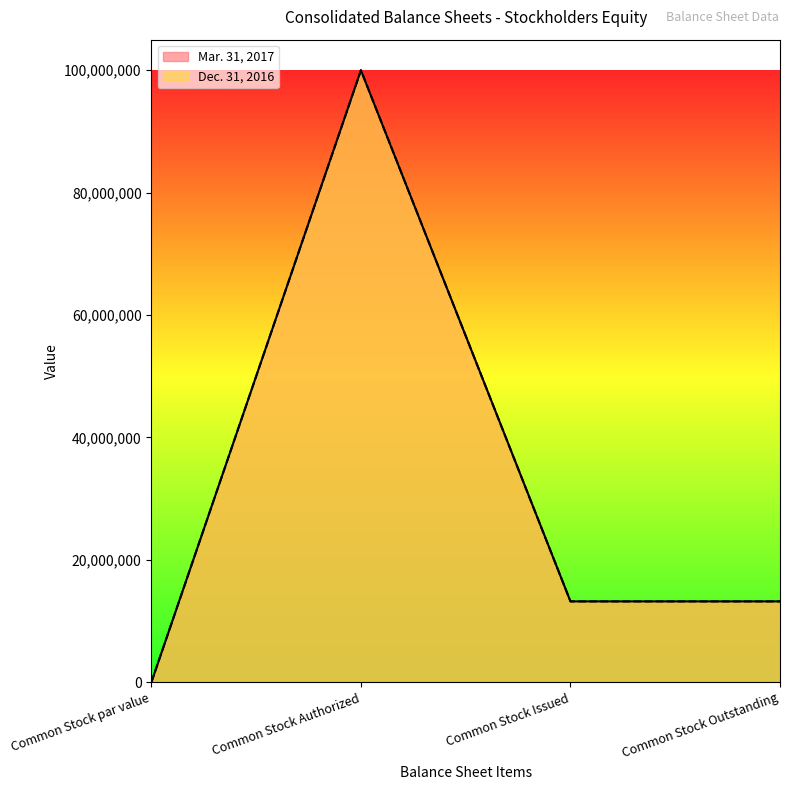

What is the value of the Mar. 31, 2017 point at the 3rd from the left?

13205450